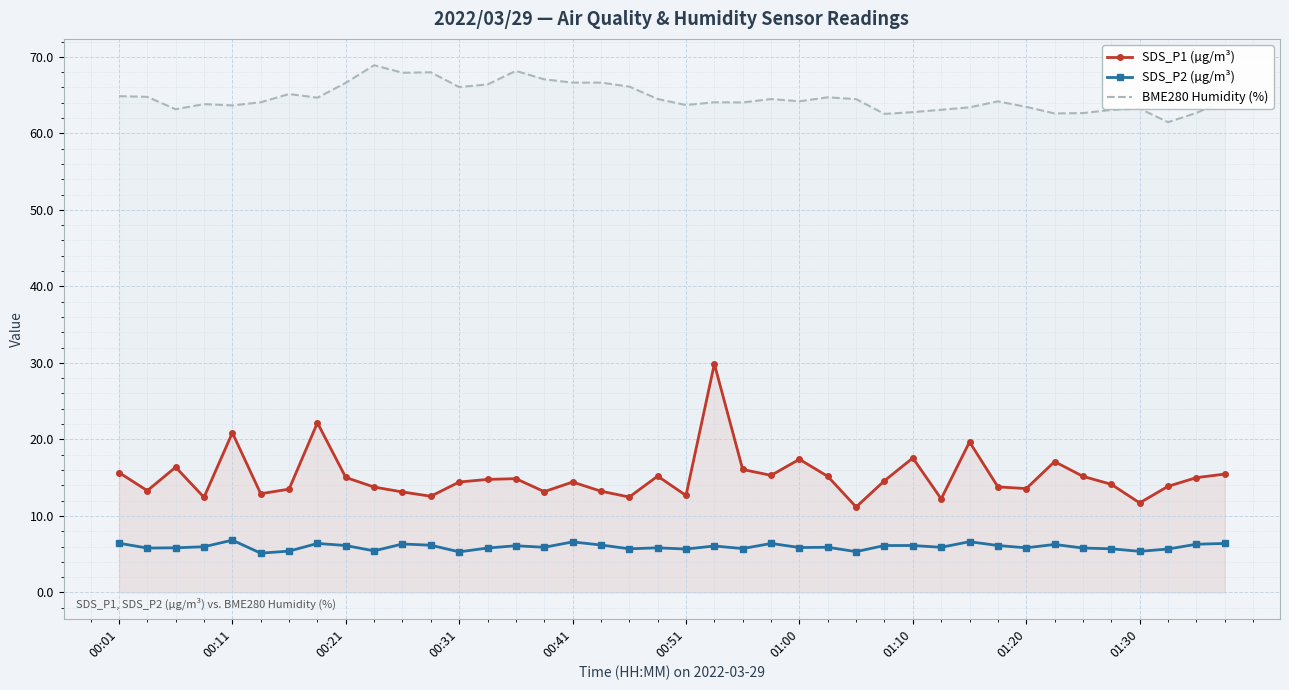

Which series has the largest range (max minus min)?

SDS_P1 (µg/m³)